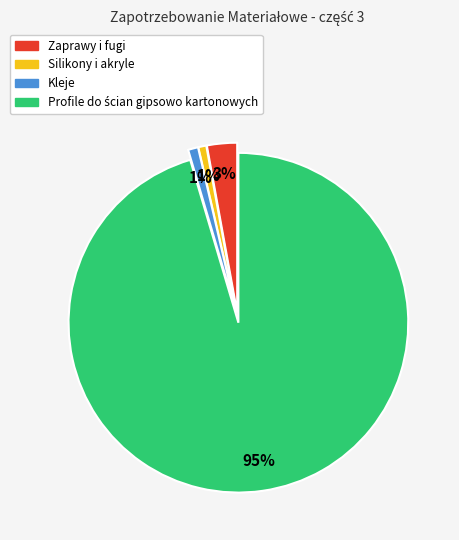

How many slices are in this pie chart?

4